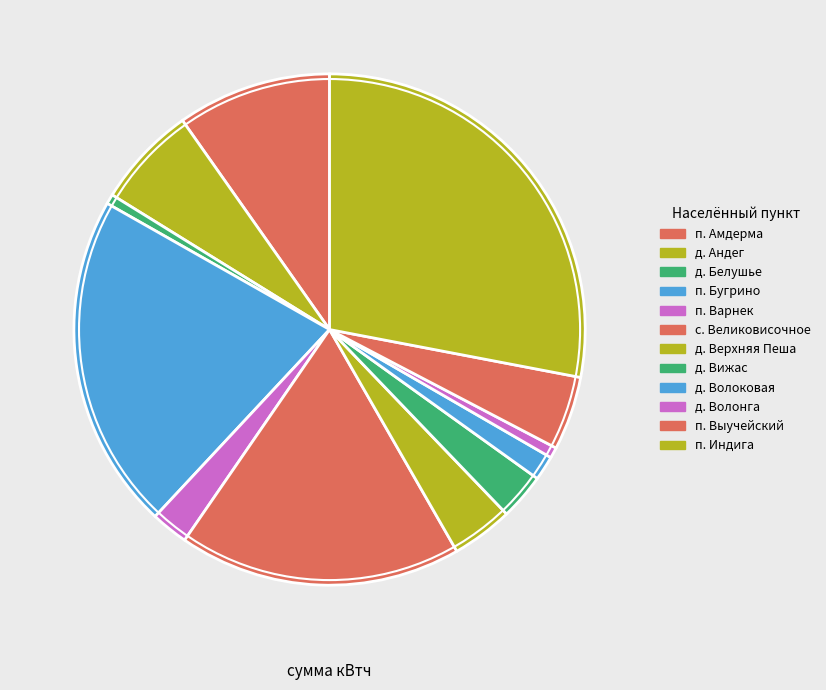

To the nearest percent, what is the average slice percentage?

8%